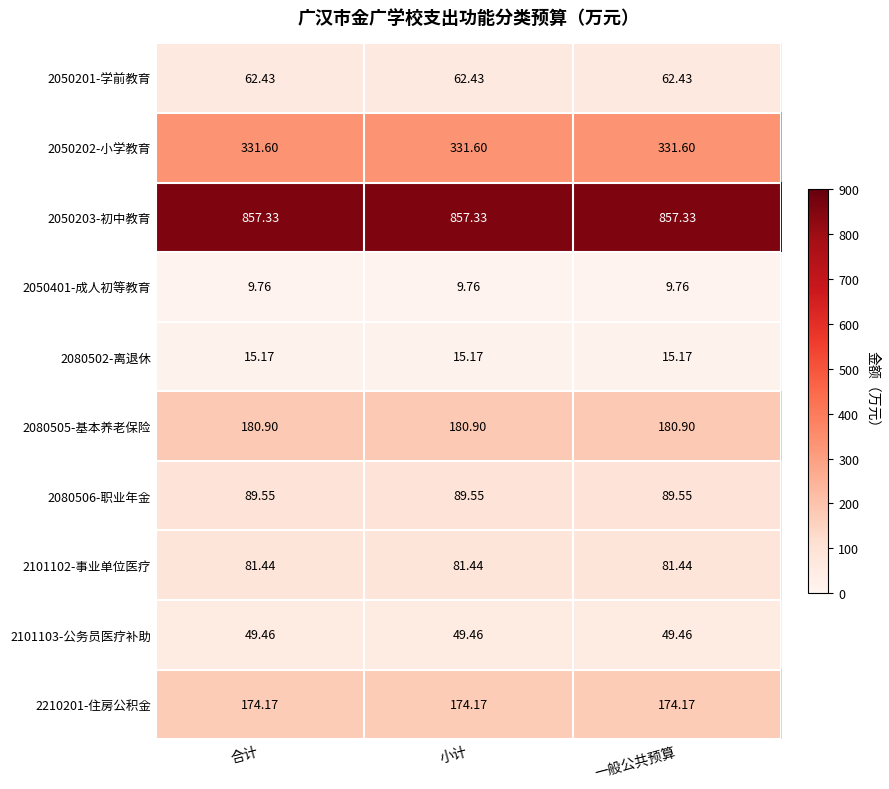

At how many categories does at least one series exceed 627?

3